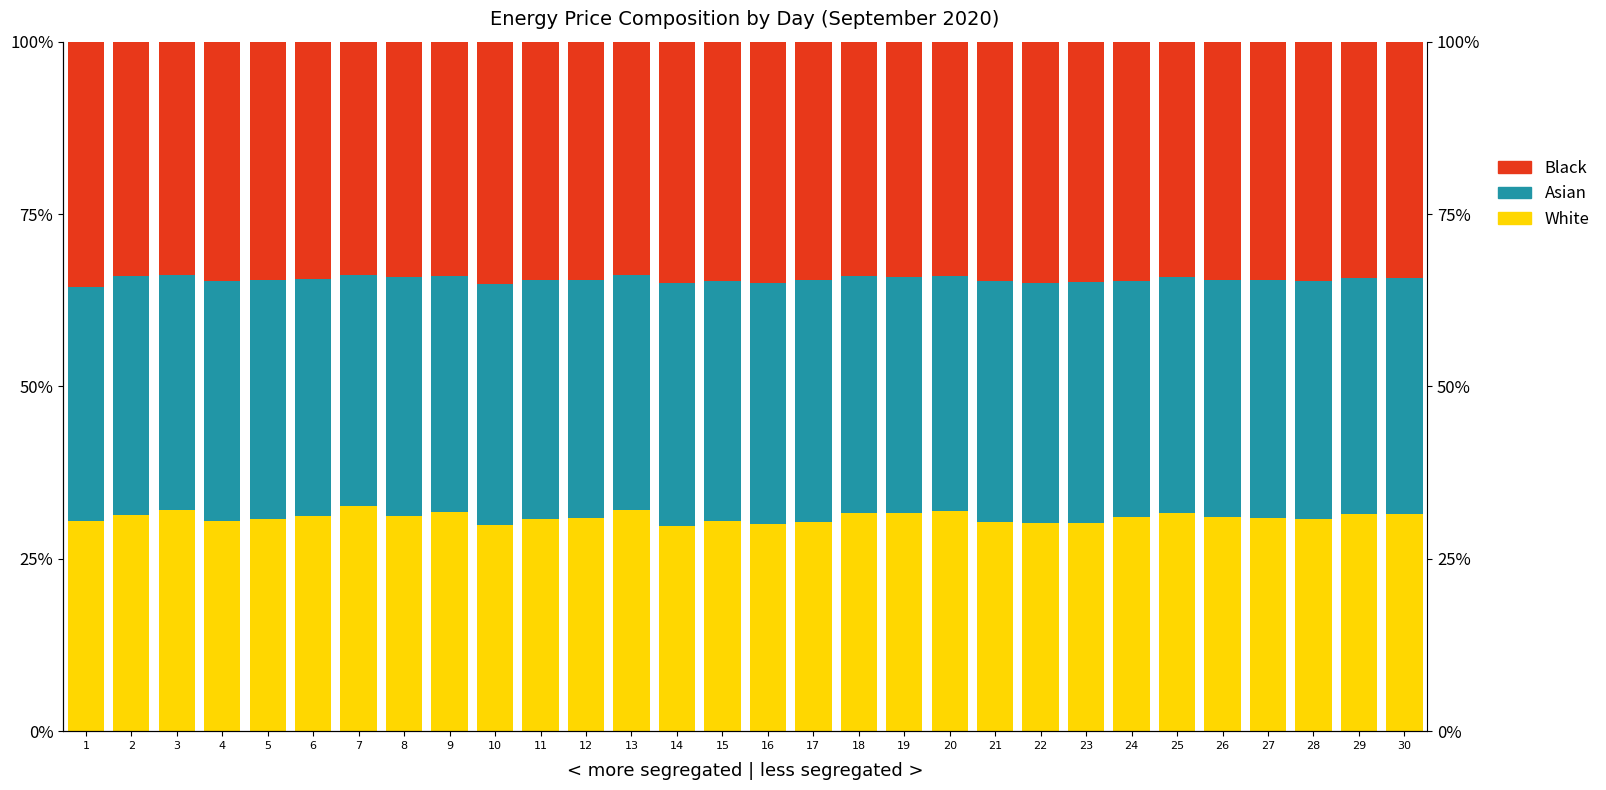

List the series in order of their peak value, highest first.

Black, Asian, White